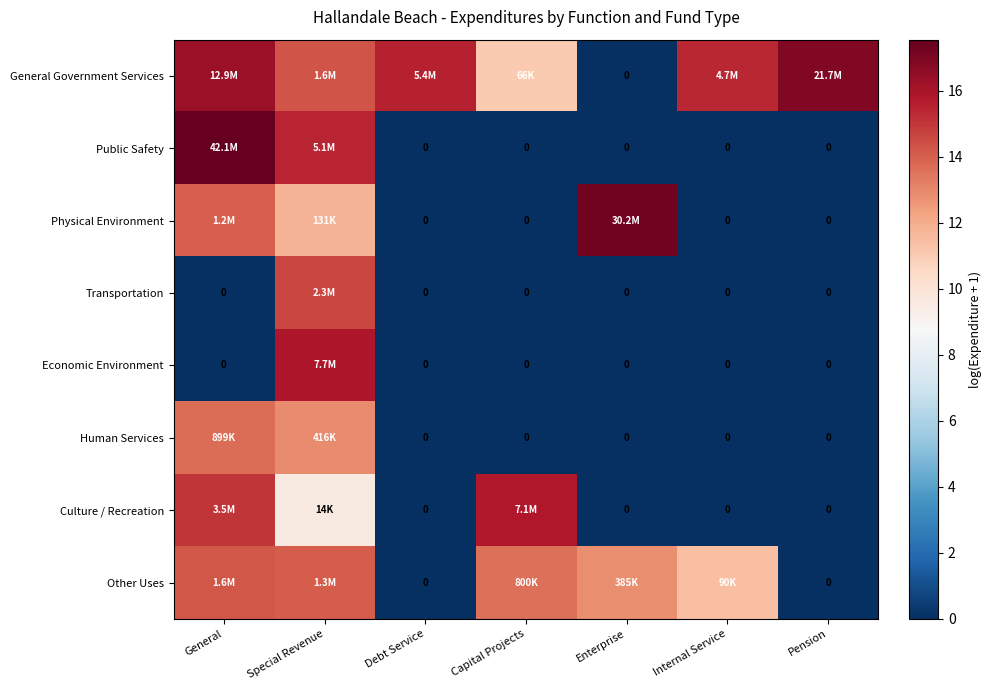

At Debt Service, list the series in order from smallest to largest.

Public Safety, Physical Environment, Transportation, Economic Environment, Human Services, Culture / Recreation, Other Uses, General Government Services